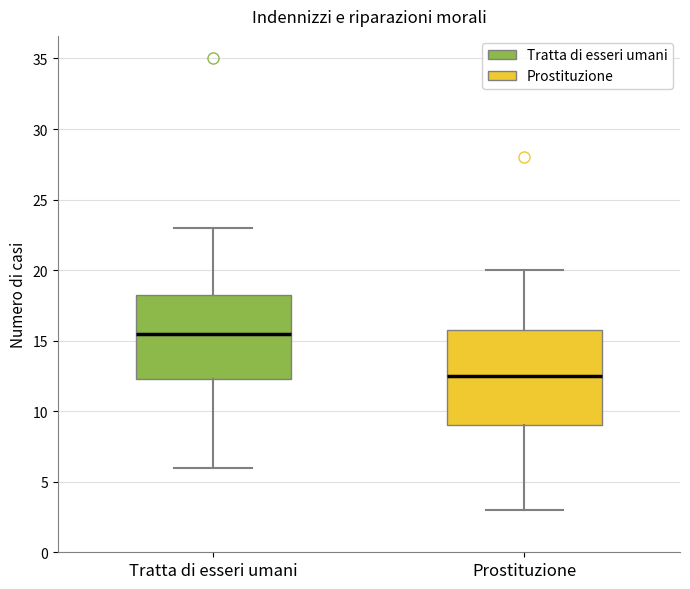

Comparing the boxes themselves (not the whiskers), which one is the tallest?

Prostituzione